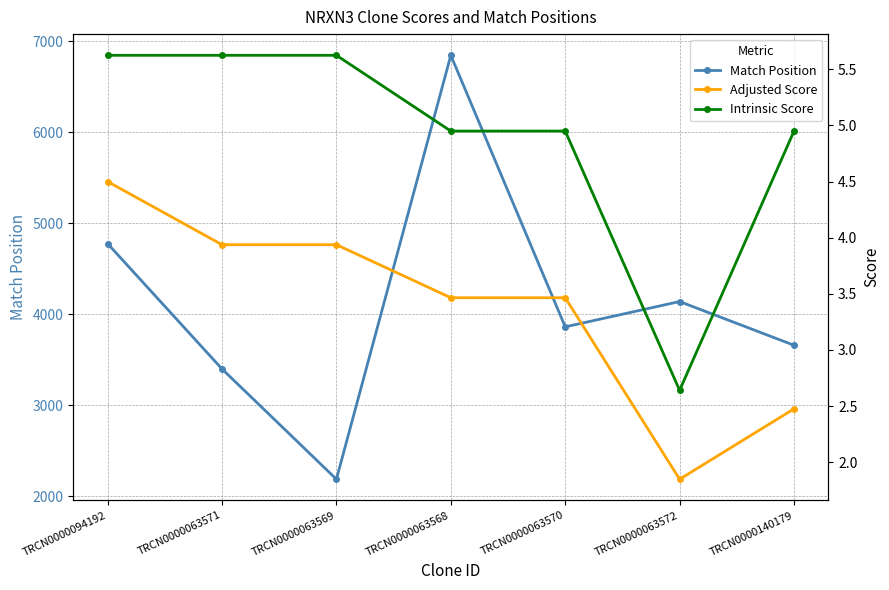

Reading left to right, transcribe all the data shown in this chart.

Match Position: 4776.0	3400.0	2189.0	6844.0	3862.0	4140.0	3660.0
Adjusted Score: 4.5	3.9	3.9	3.5	3.5	1.8	2.5
Intrinsic Score: 5.6	5.6	5.6	5.0	5.0	2.6	5.0